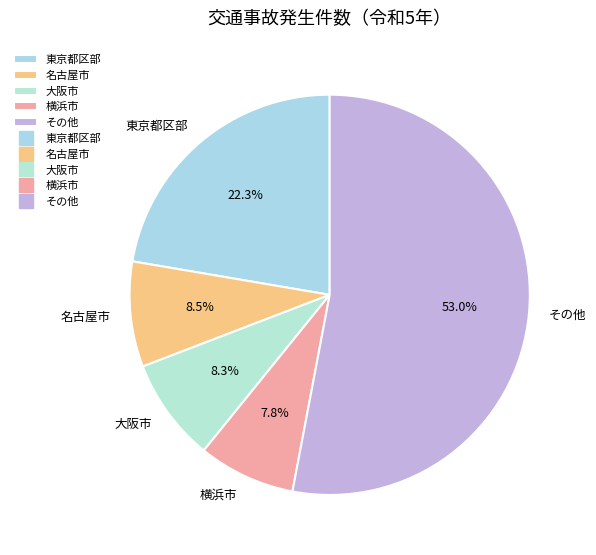

Which category has the biggest portion of the pie?

その他